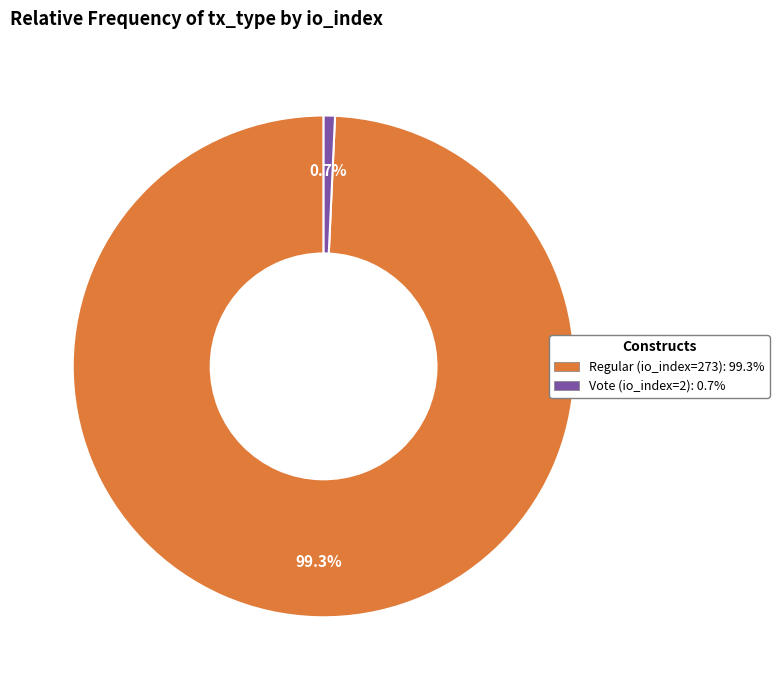

What percentage do Vote (io_index=2) and Regular (io_index=273) together represent?

100.0%